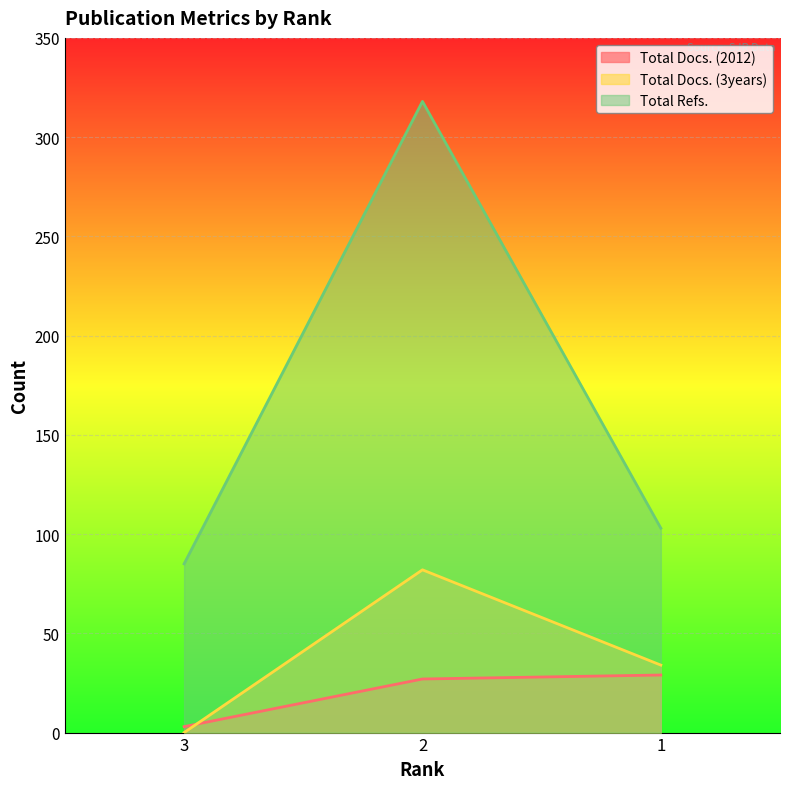

Which category has the highest value in the Total Docs. (2012) series?

1